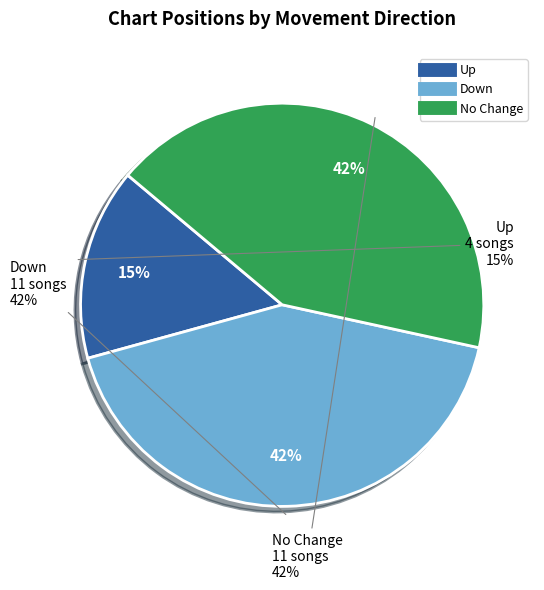

Which category has the biggest portion of the pie?

down